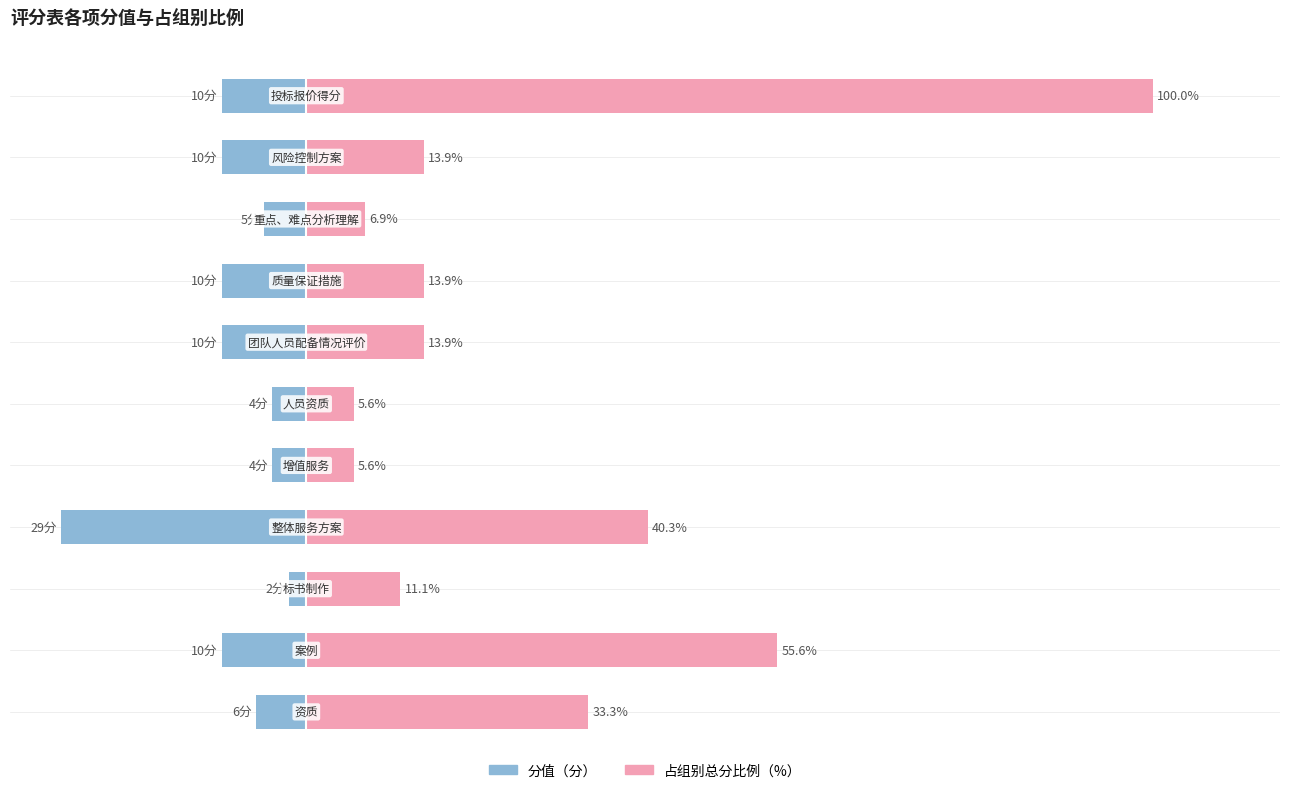

What is the value of the 占组别比例(%) bar at the 7th from the left?

13.9